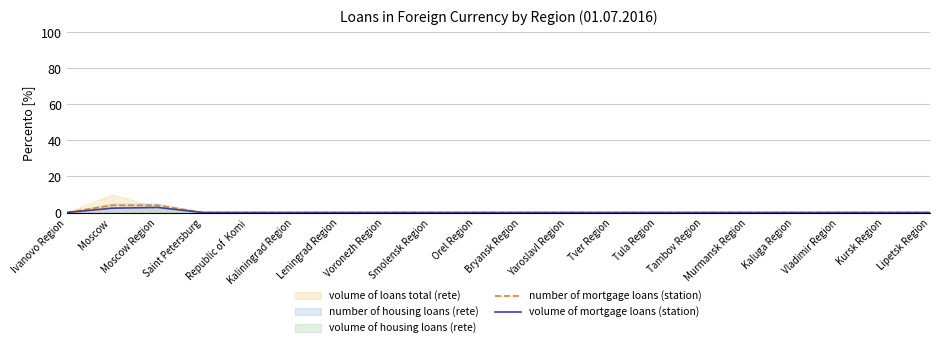

Which series changed the most between Ivanovo Region and Orel Region?

number of mortgage loans (station)